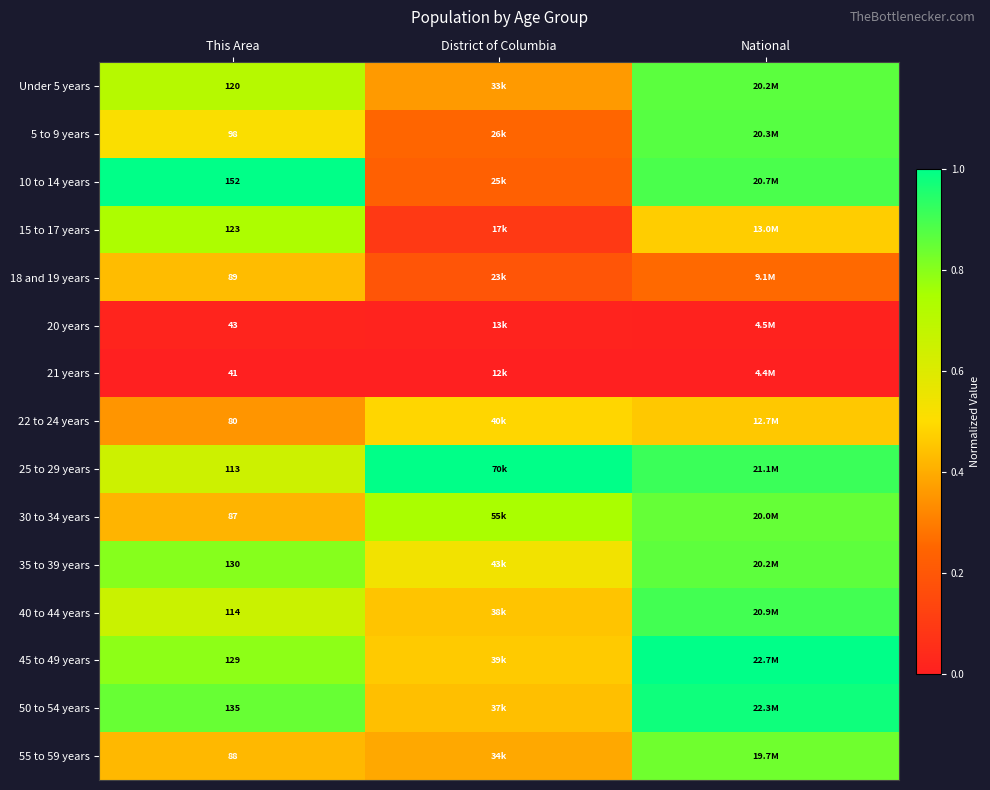

What is the difference between the highest and lowest values at District of Columbia?

1.0